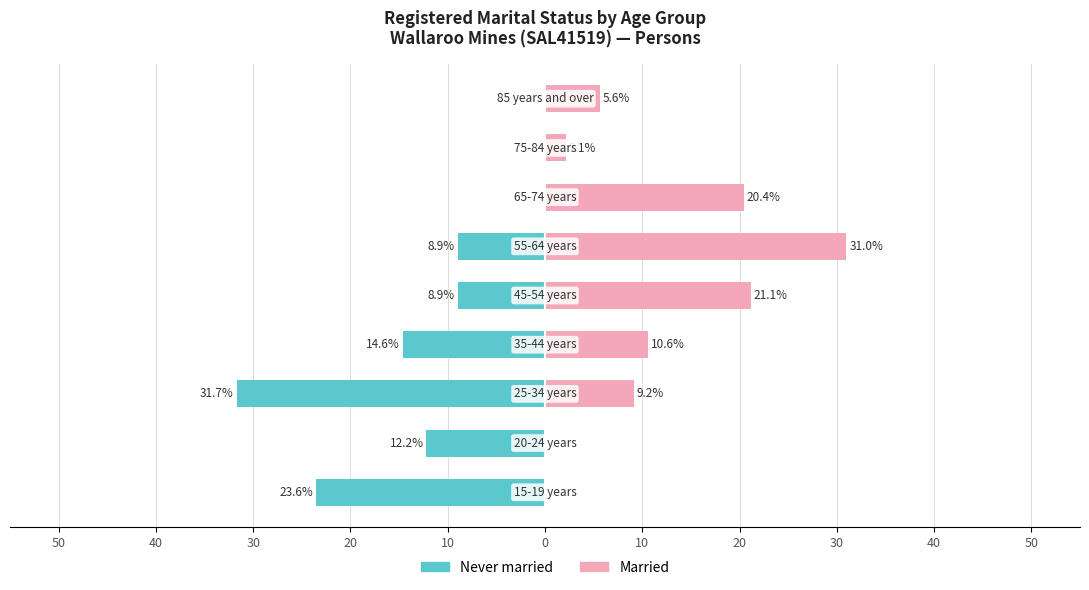

List the series in order of their overall mean, highest first.

Married, Never married